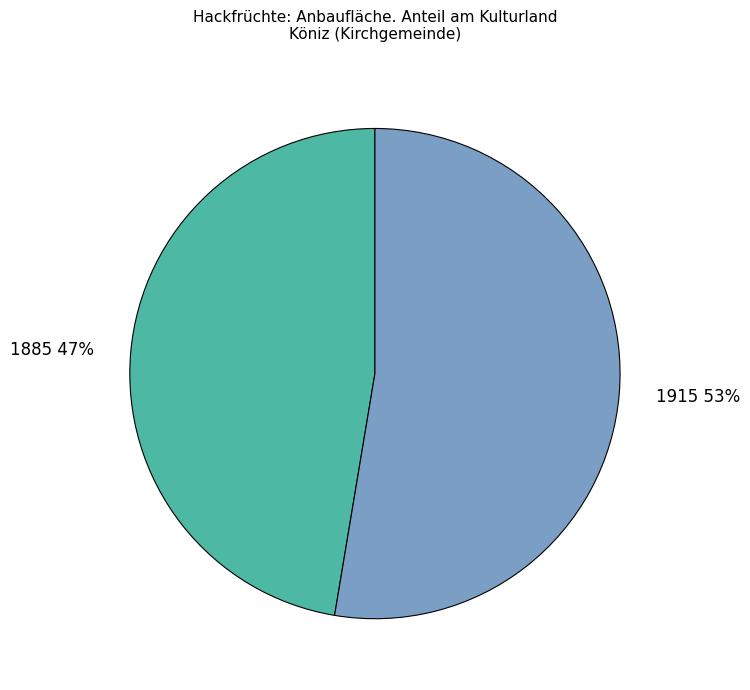

Rank the categories by value from highest to lowest.

1915, 1885